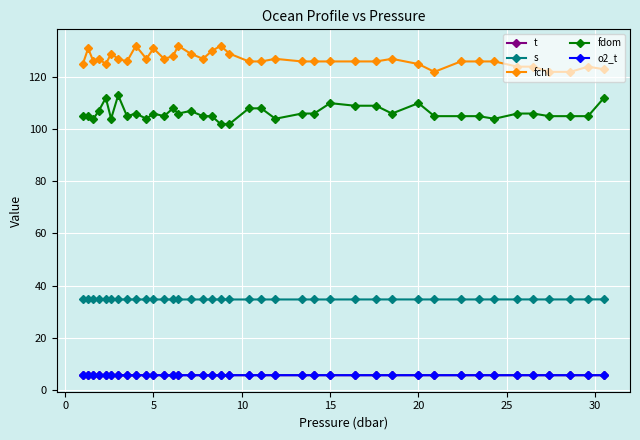

What is the sum of all fchl values?

4940.0